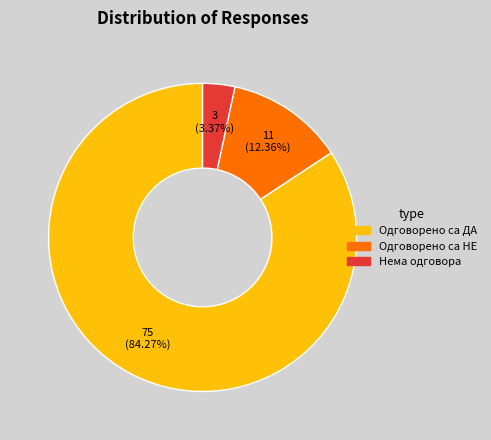

To the nearest percent, what is the average slice percentage?

33%